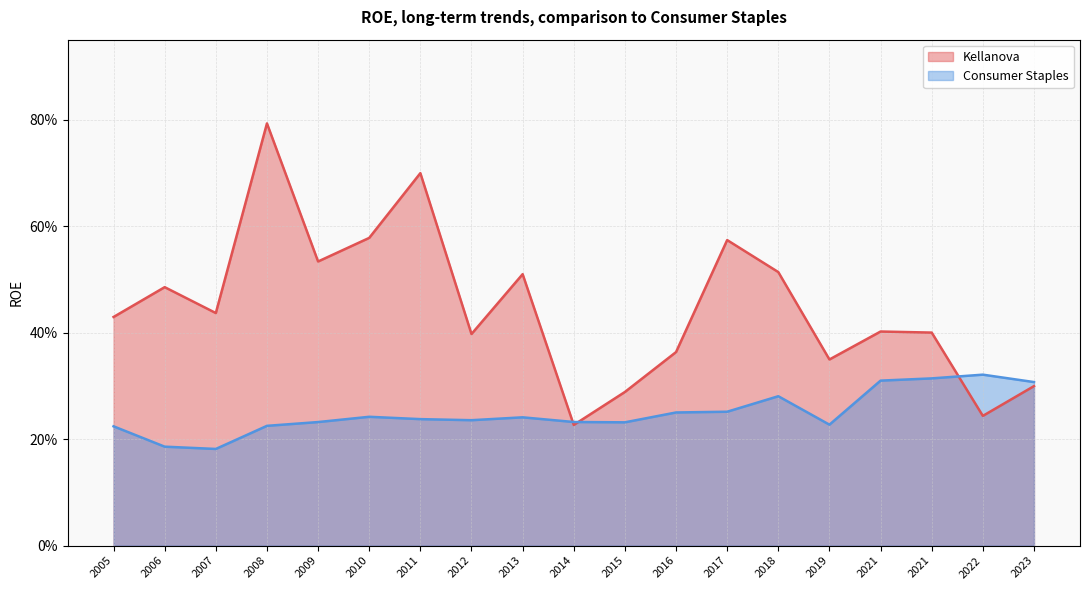

True or false: Kellanova and Consumer Staples cross at least once.

True